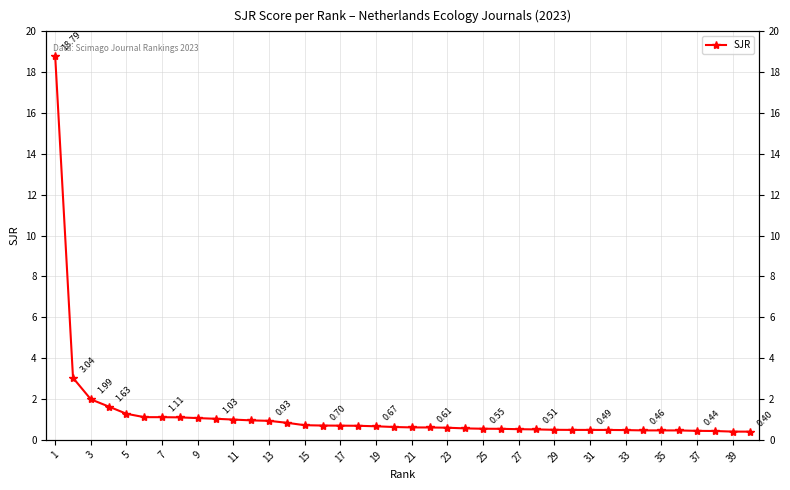

Does the chart have visible grid lines?

Yes